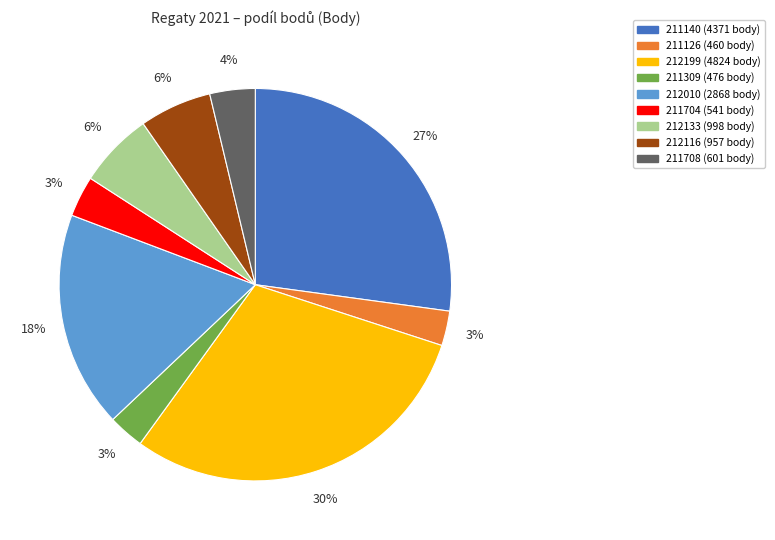

Is it true that 211704 is 3% of the pie?

True